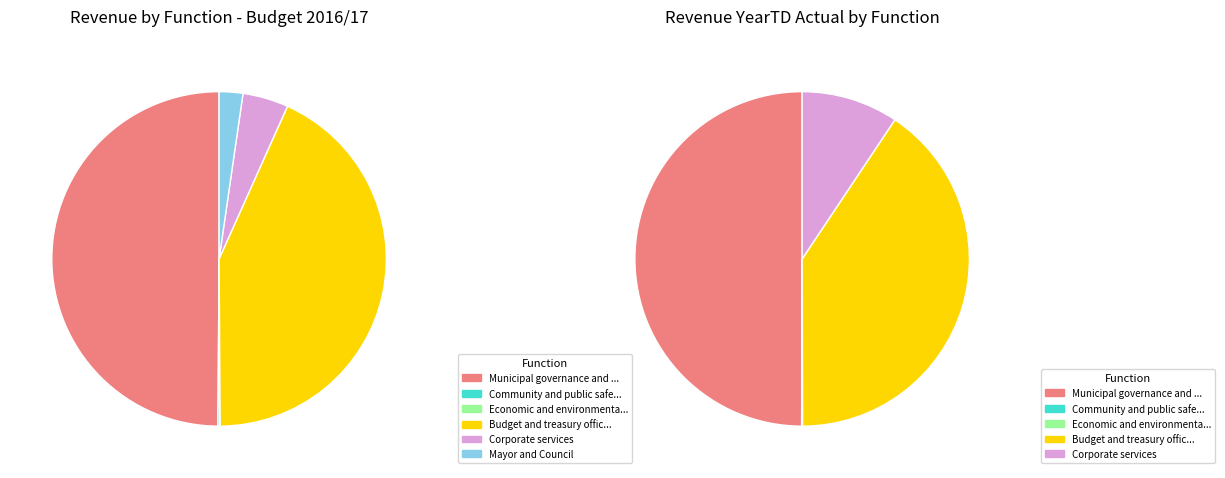

How many slices are in this pie chart?

6